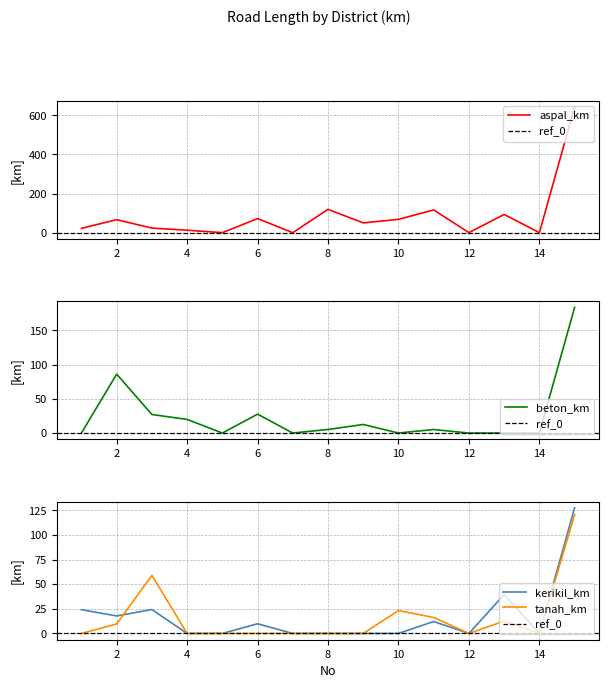

True or false: tanah_km has a value of 4.9 at 13.

False